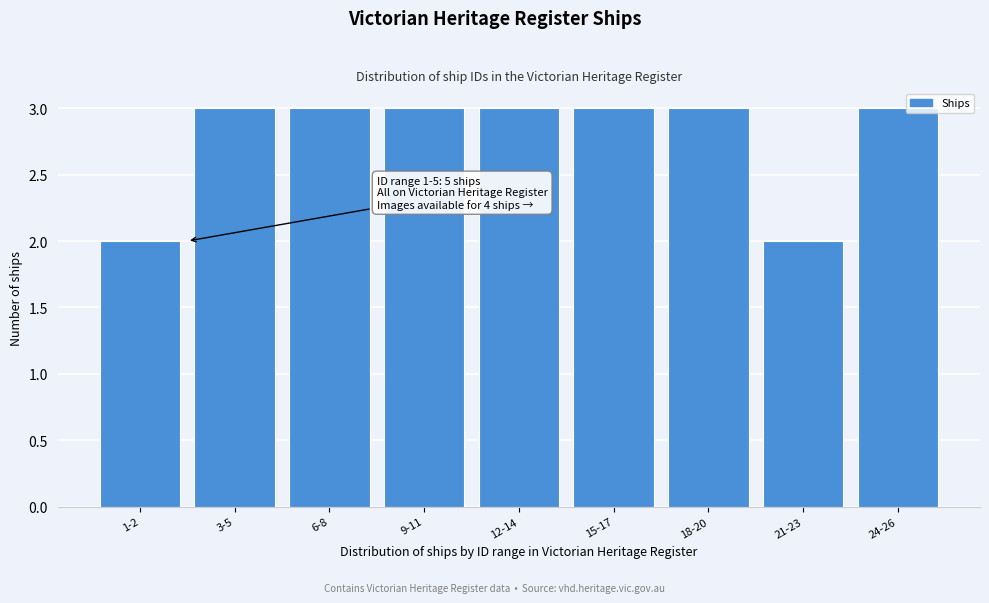

Reading left to right, what are all the values shown in this chart?

2	3	3	3	3	3	3	2	3